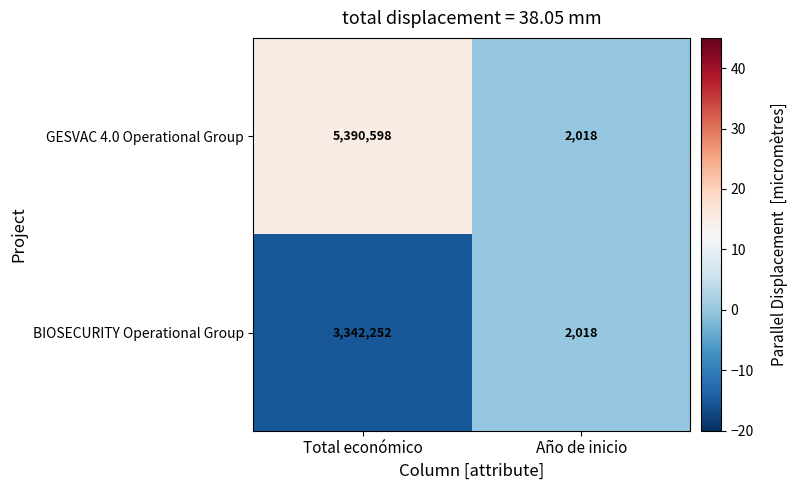

Reading left to right, extract all data points from this chart.

GESVAC 4.0 Operational Group: Total económico=5390598	Año de inicio=2018
BIOSECURITY Operational Group: Total económico=3342252	Año de inicio=2018